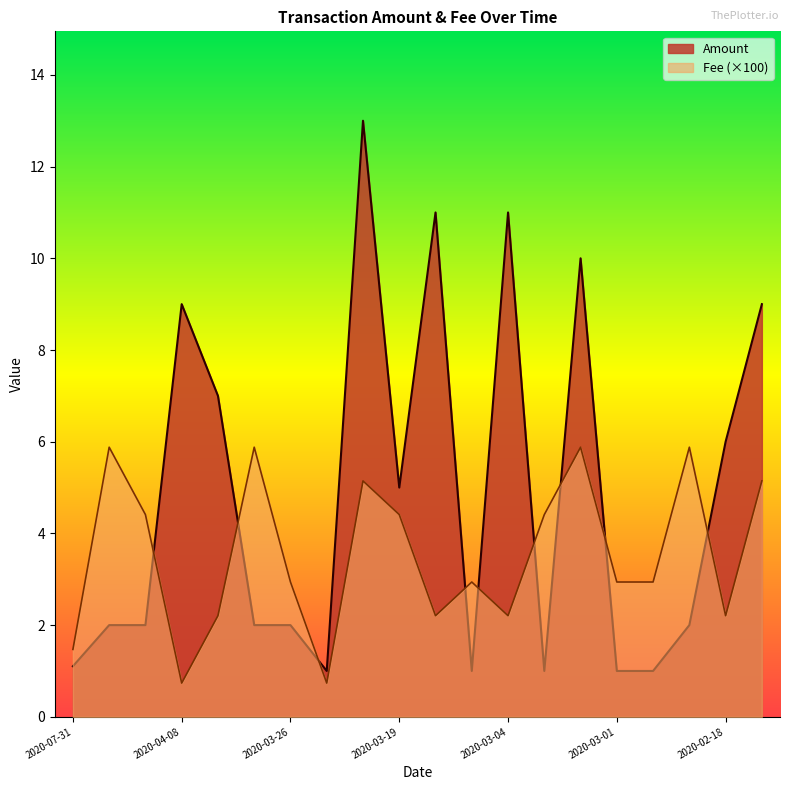

At which label is Fee closest to 3?

2020-03-26